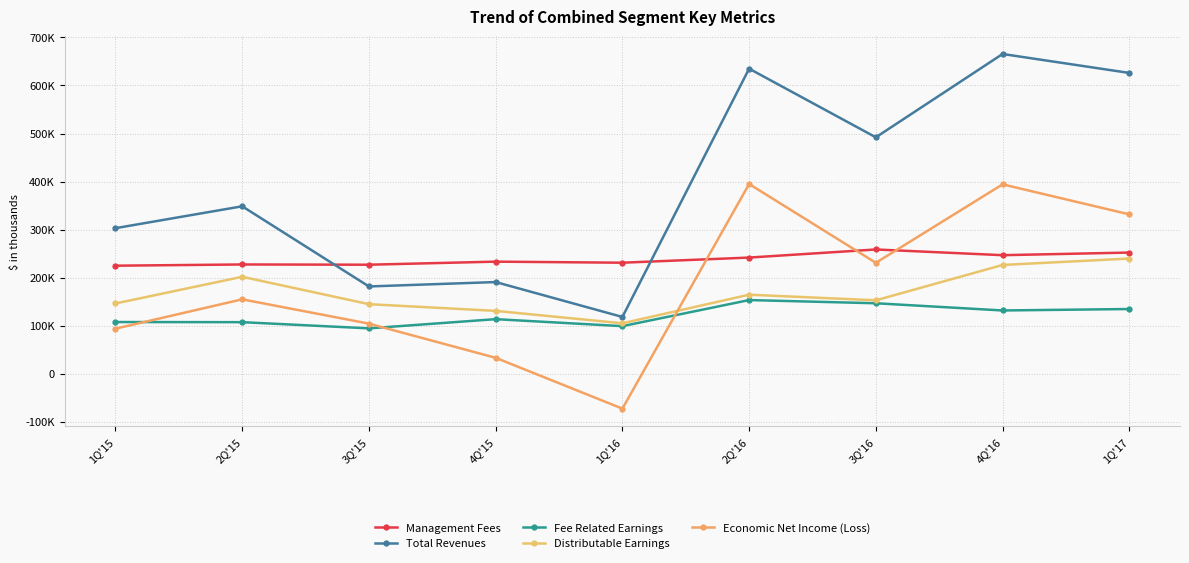

True or false: Economic Net Income (Loss) and Total Revenues cross at least once.

False